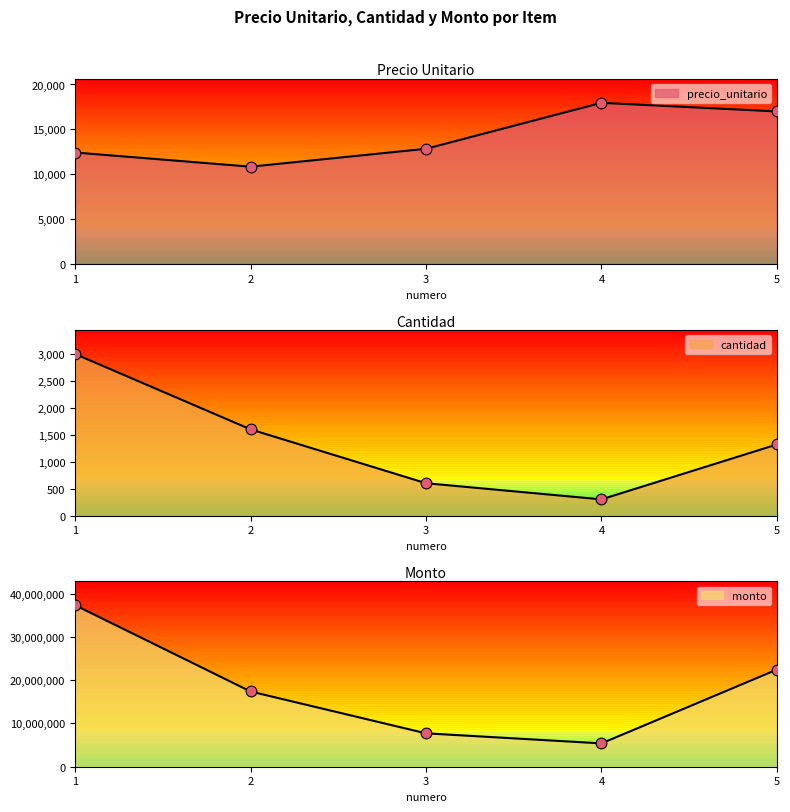

Which series reaches the minimum Y coordinate?

cantidad